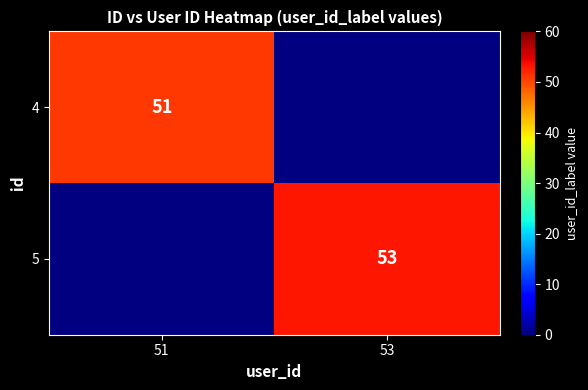

True or false: 5 has a value of 53 at 53.

True